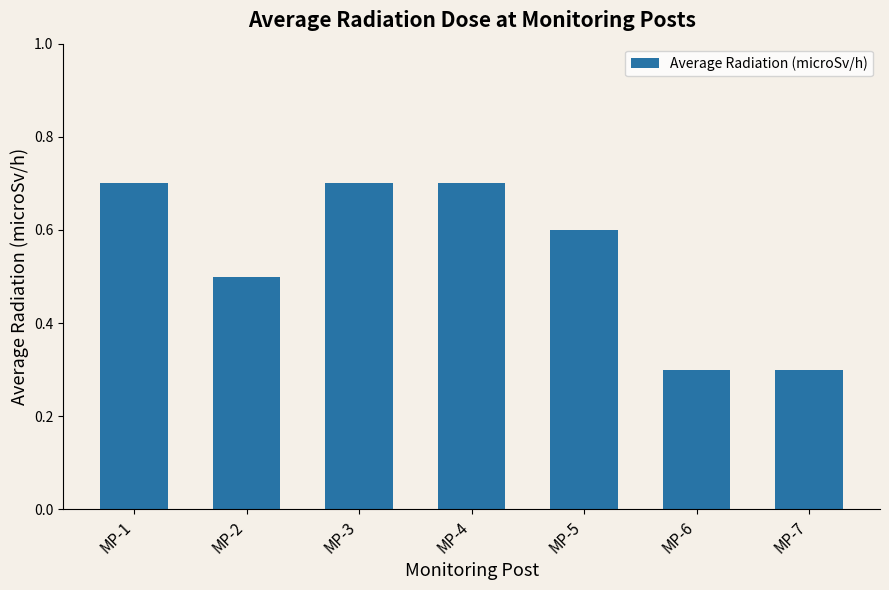

What is the smallest value displayed?

0.3